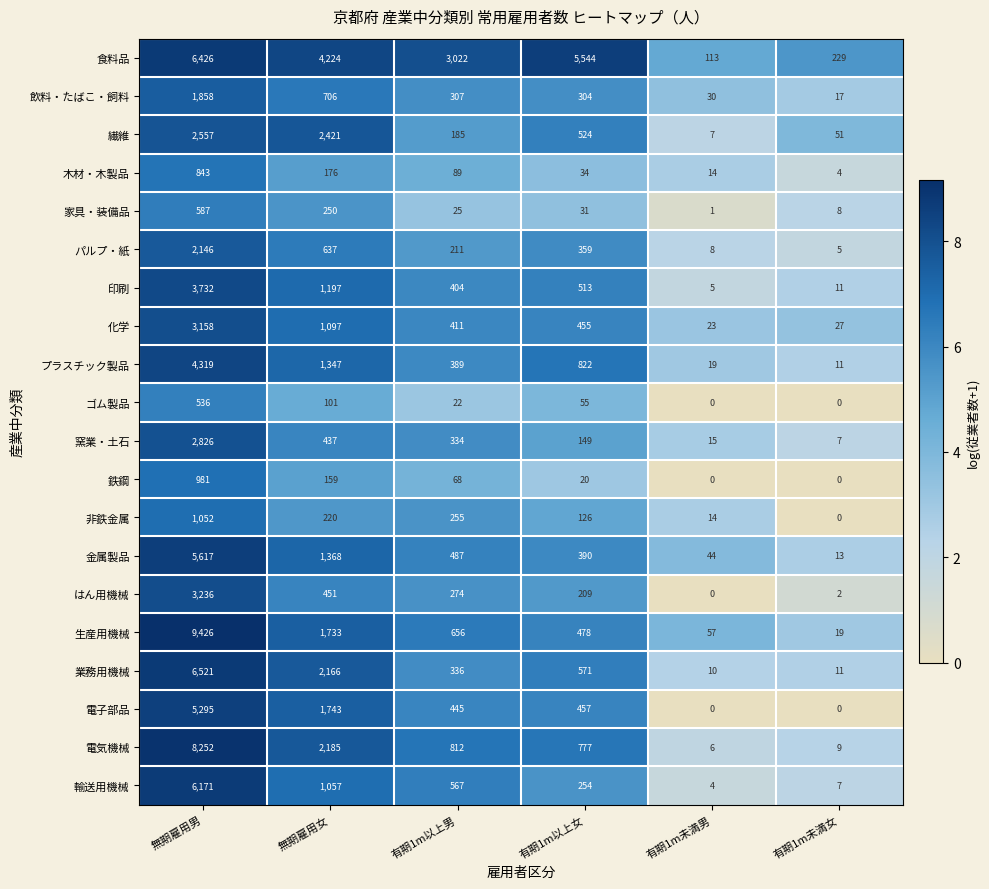

At 無期雇用男, list the series in order from largest to smallest.

生産用機械, 電気機械, 業務用機械, 食料品, 輸送用機械, 金属製品, 電子部品, プラスチック製品, 印刷, はん用機械, 化学, 窯業・土石, 繊維, パルプ・紙, 飲料・たばこ・飼料, 非鉄金属, 鉄鋼, 木材・木製品, 家具・装備品, ゴム製品